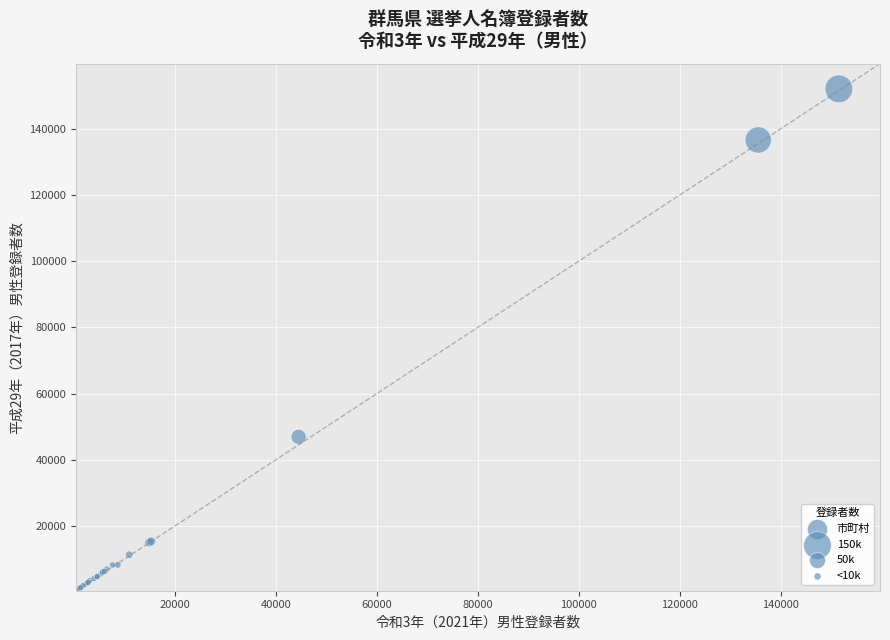

What Y value in the scatter plot is closest to 76277?

46926